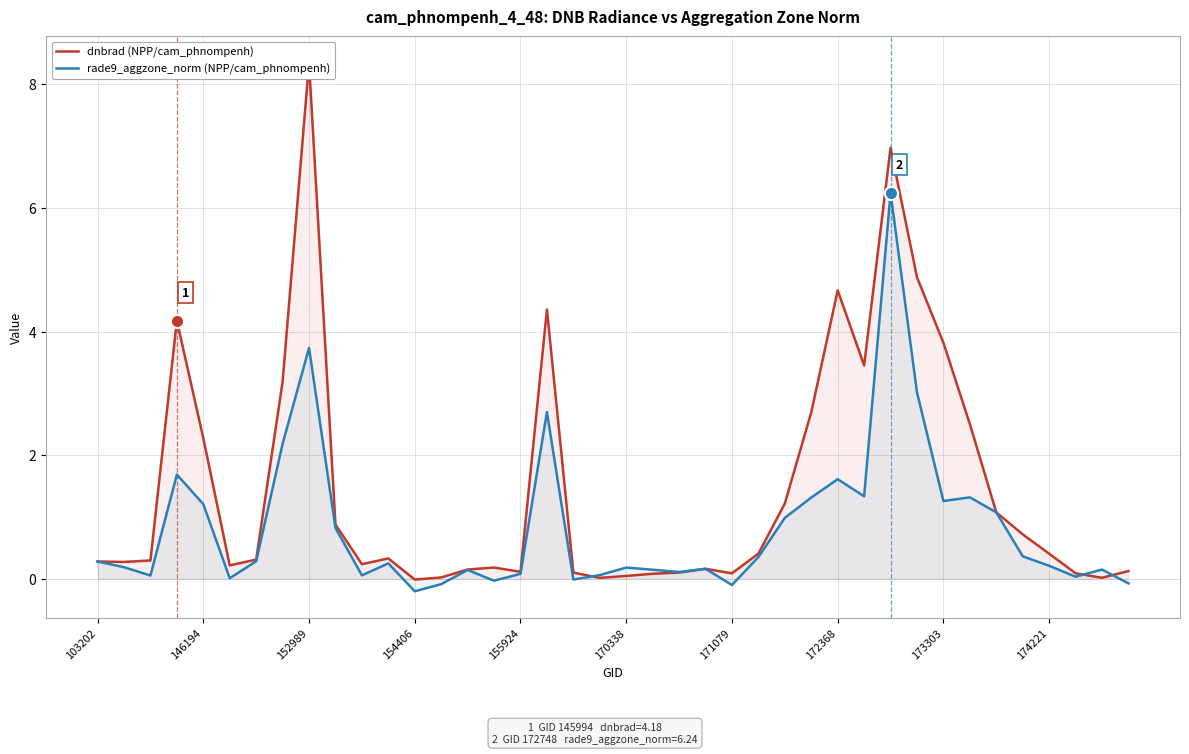

What is the maximum value for rade9_aggzone_norm (NPP/cam_phnompenh)?

6.2